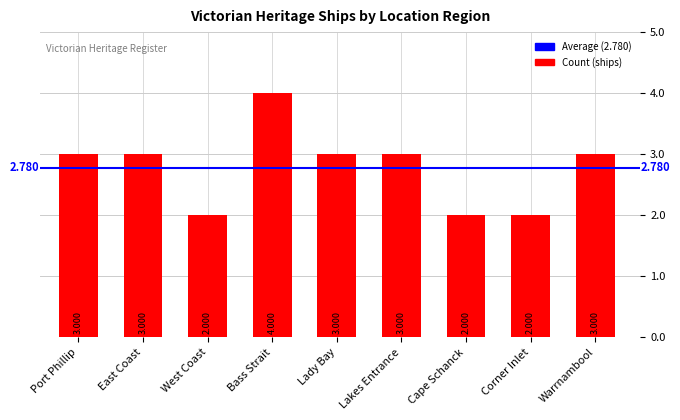

Reading left to right, transcribe all the data shown in this chart.

3	3	2	4	3	3	2	2	3